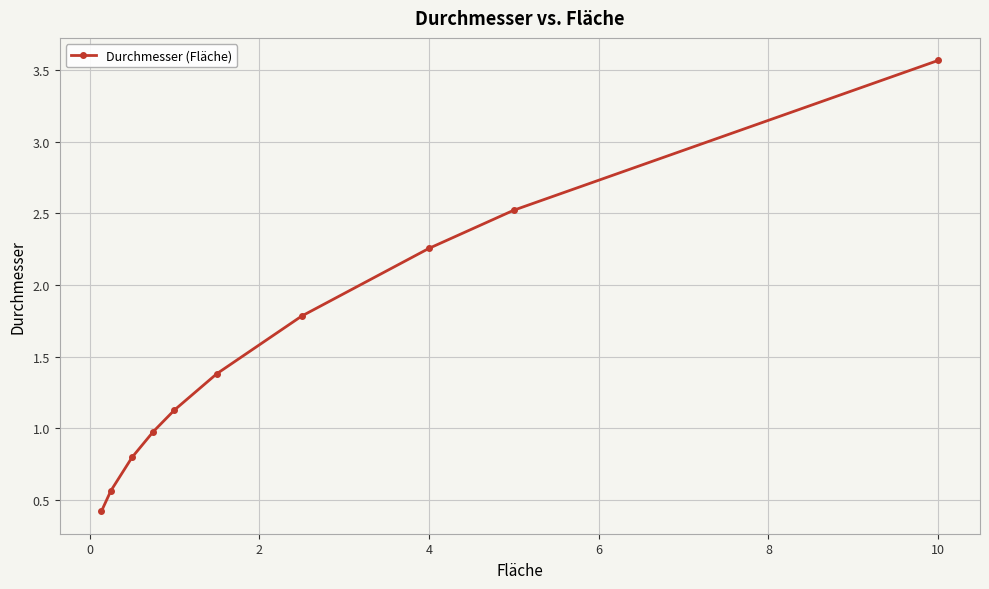

What is the sum of all values?

15.4